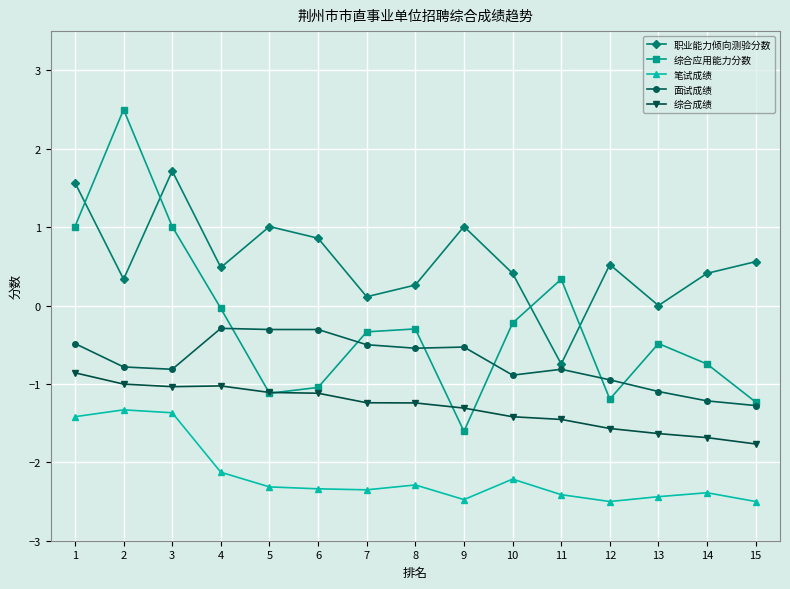

In 综合应用能力分数, how many points are lower than both neighbors (excluding endpoints)?

3